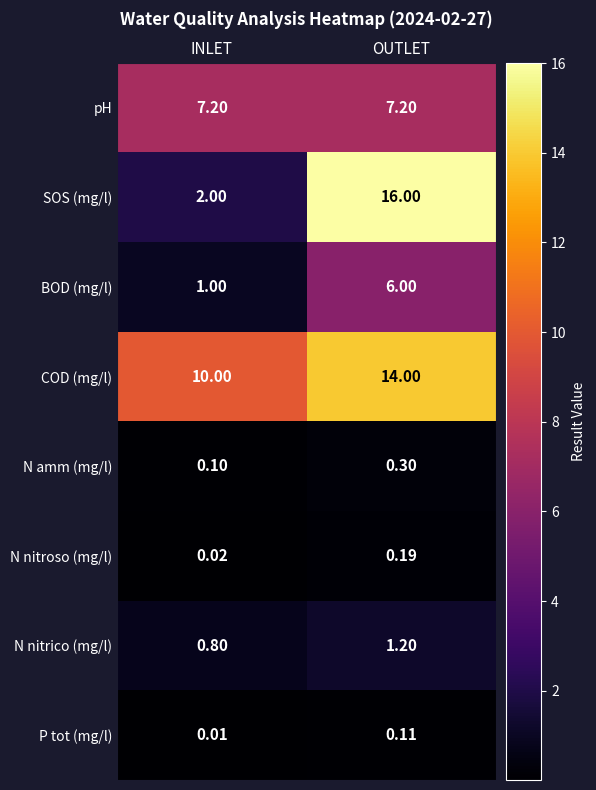

Is the value of SOS (mg/l) at INLET greater than the value of N nitroso (mg/l) at OUTLET?

Yes